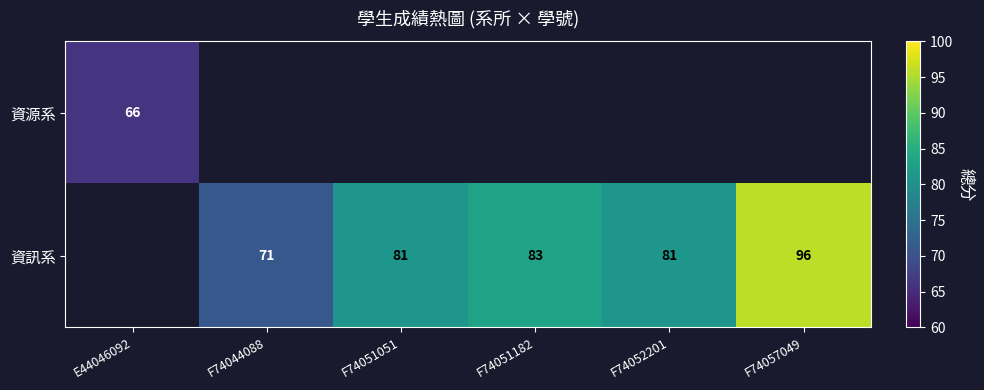

Is the value of 資源系 at E44046092 greater than the value of 資訊系 at F74051182?

No